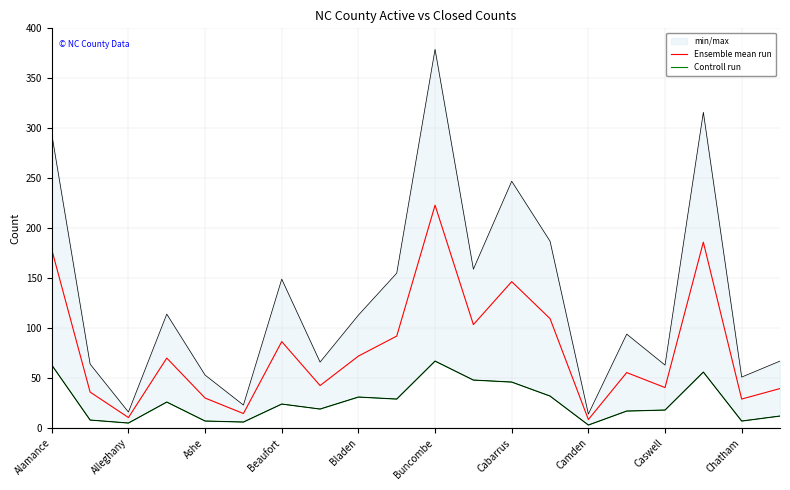

Reading left to right, list all the values displayed in this chart.

Ensemble mean run: 178.5	36.0	10.5	70.0	30.0	14.5	86.5	42.5	72.0	92.0	223.0	103.5	146.5	109.5	8.5	55.5	40.5	186.0	29.0	39.5
Controll run: 63.0	8.0	5.0	26.0	7.0	6.0	24.0	19.0	31.0	29.0	67.0	48.0	46.0	32.0	3.0	17.0	18.0	56.0	7.0	12.0